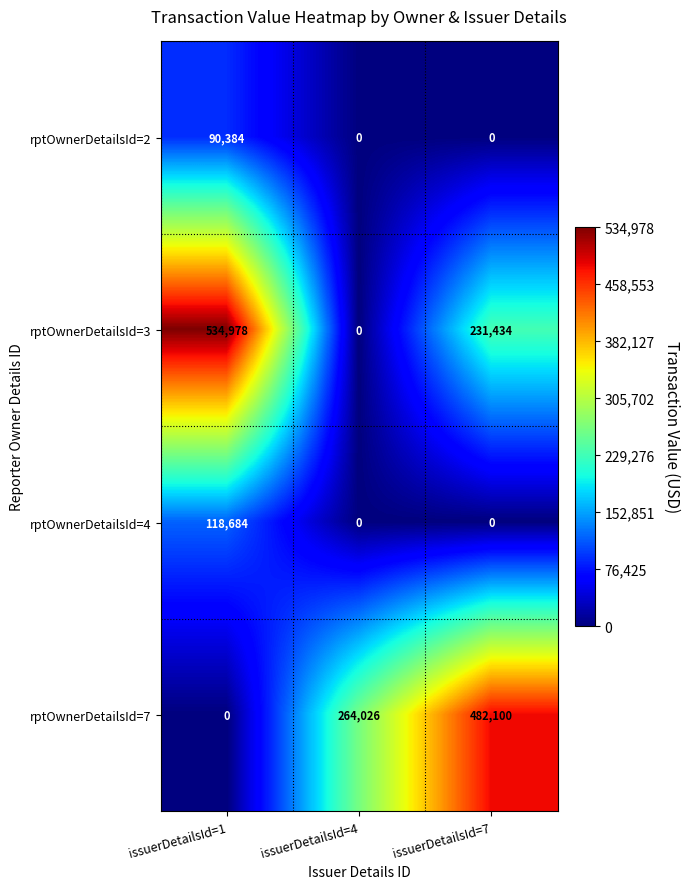

At which label is rptOwnerDetailsId=3 closest to 267489?

issuerDetailsId=7